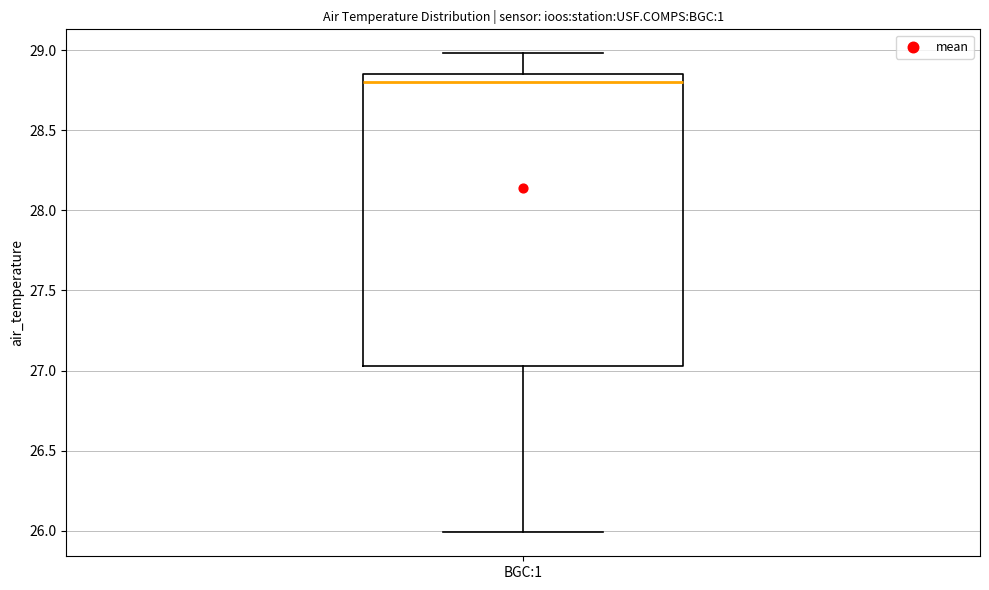

Read this box plot against the y-axis: the position of the median line, the range covered by the box, and the ends of both whiskers. The values are not printed on the chart, so give them approximately, as read against the axis.

median 28.80, box 27.05 to 28.85, whiskers 26.00 to 29.00